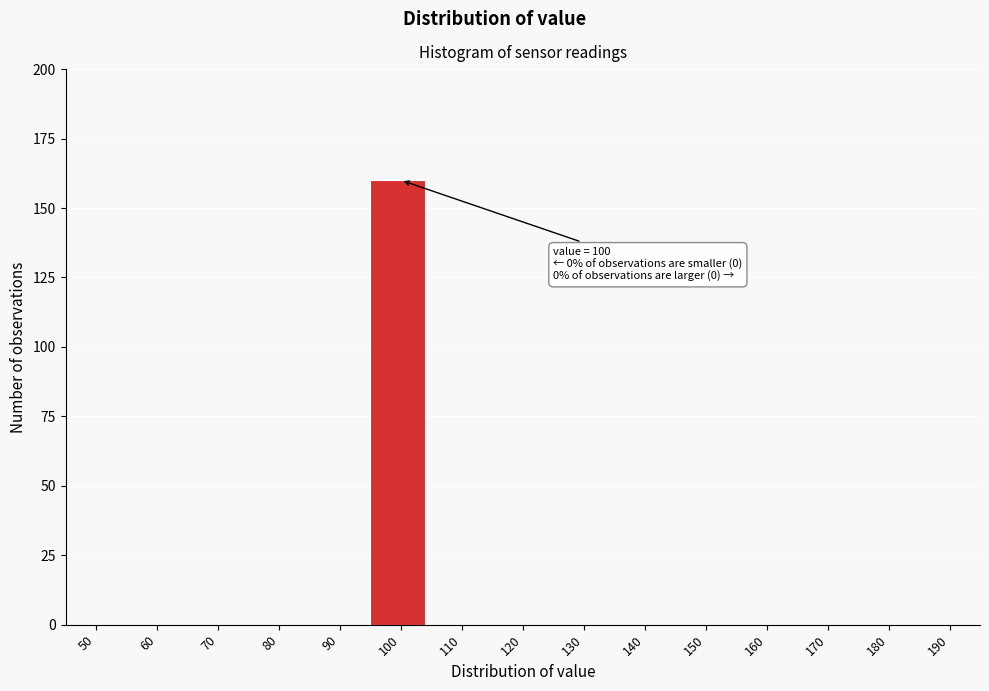

Reading left to right, list all the values displayed in this chart.

50=0	60=0	70=0	80=0	90=0	100=160	110=0	120=0	130=0	140=0	150=0	160=0	170=0	180=0	190=0